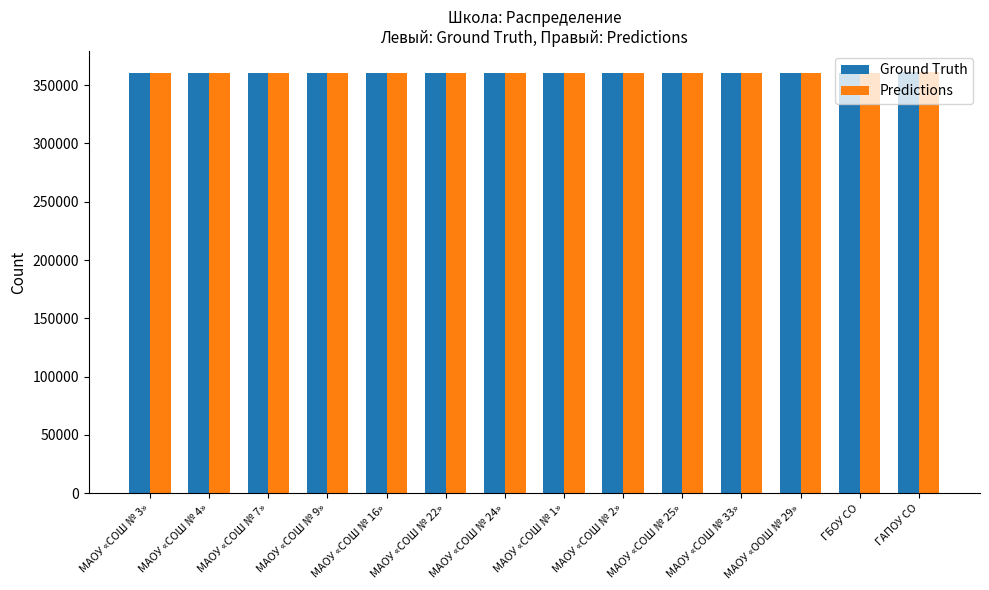

What is the total value across all series at МАОУ «СОШ № 24»?

720214